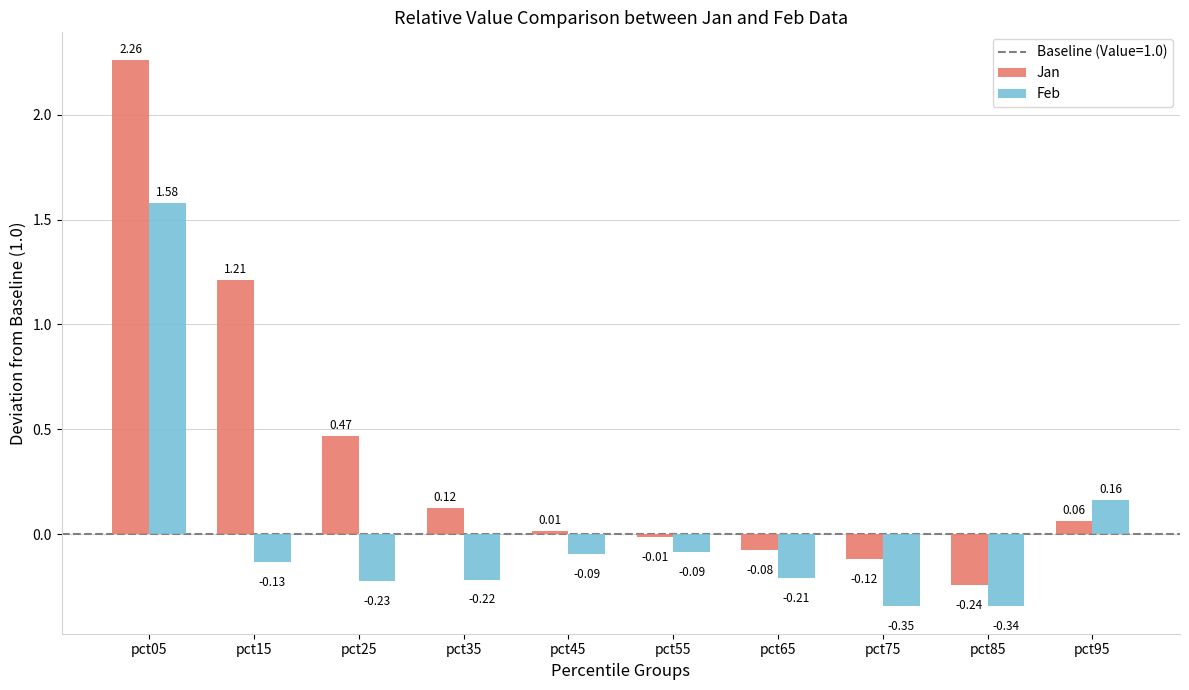

Rank the series by their average value, from lowest to highest.

Feb, Jan